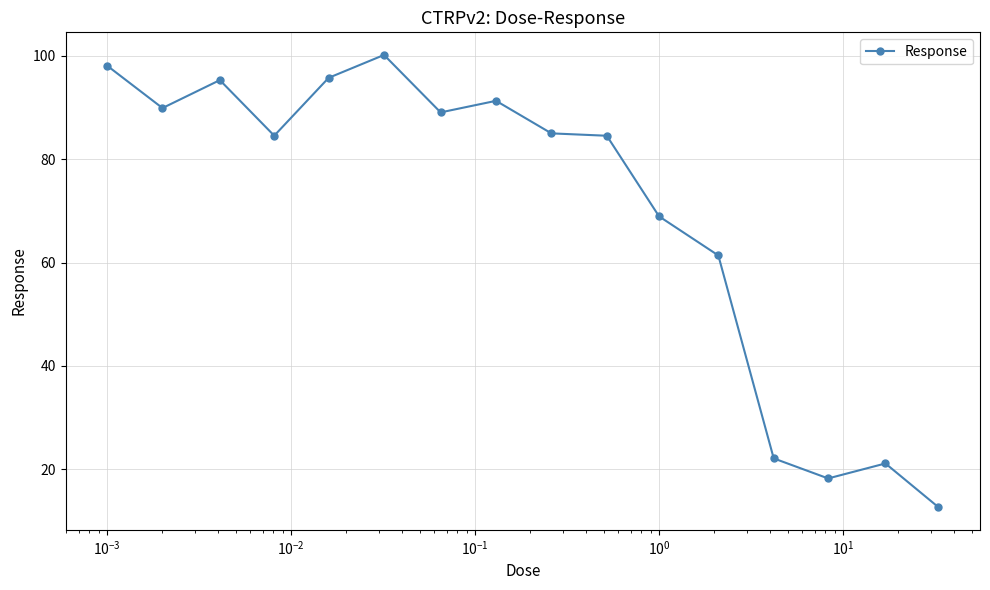

What is the minimum value shown in the chart?

12.7